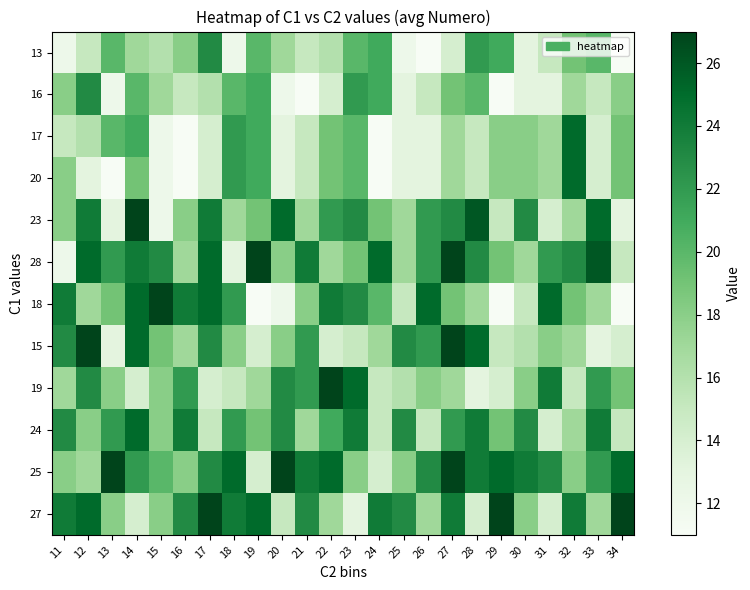

Which series has the largest total across all categories?

25